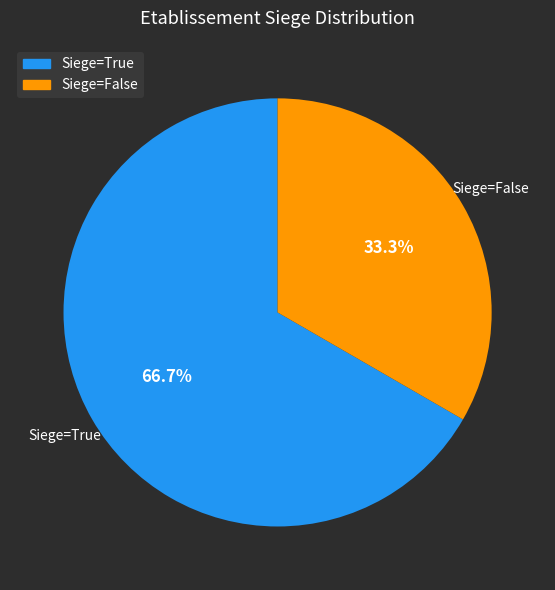

Which category has the biggest portion of the pie?

Siege=True